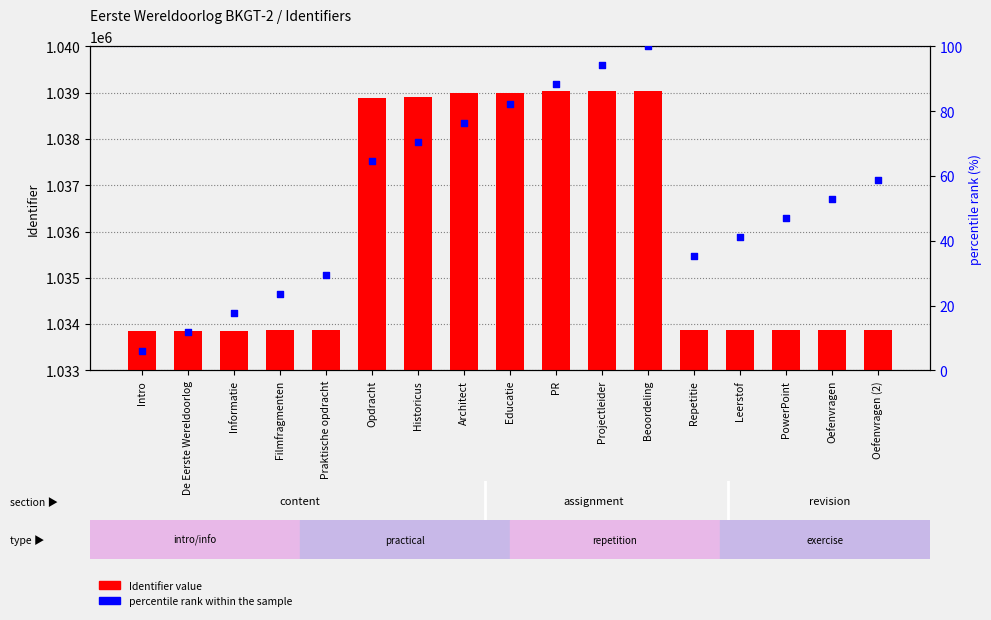

Which series has the widest spread of Y values?

Identifier